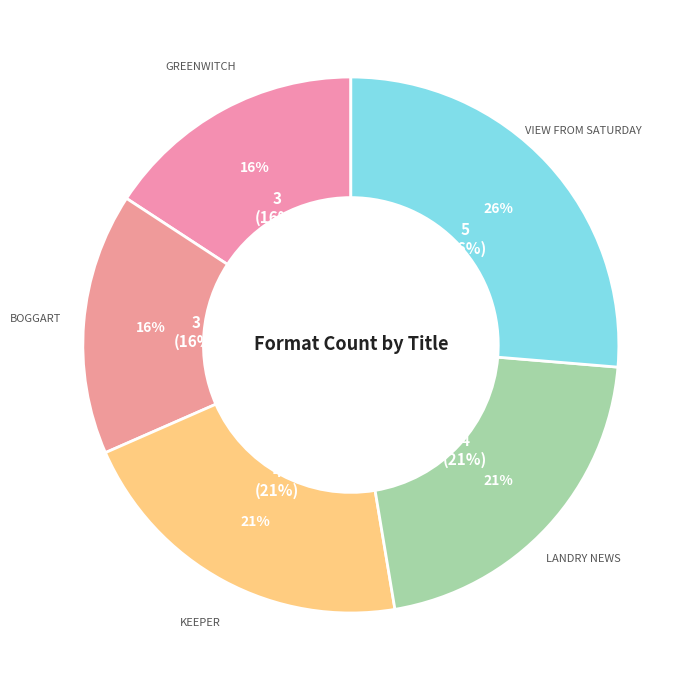

How many segments does this pie chart have?

5